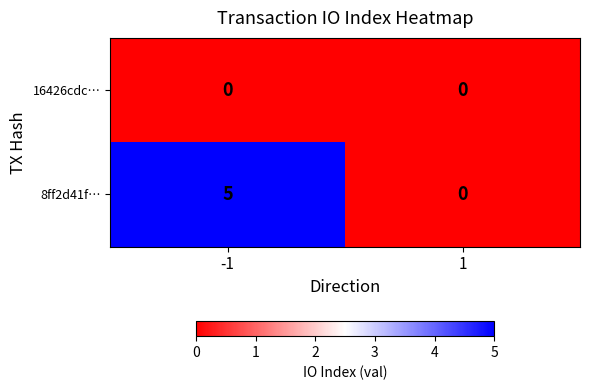

At -1, list the series in order from smallest to largest.

16426cdc…, 8ff2d41f…